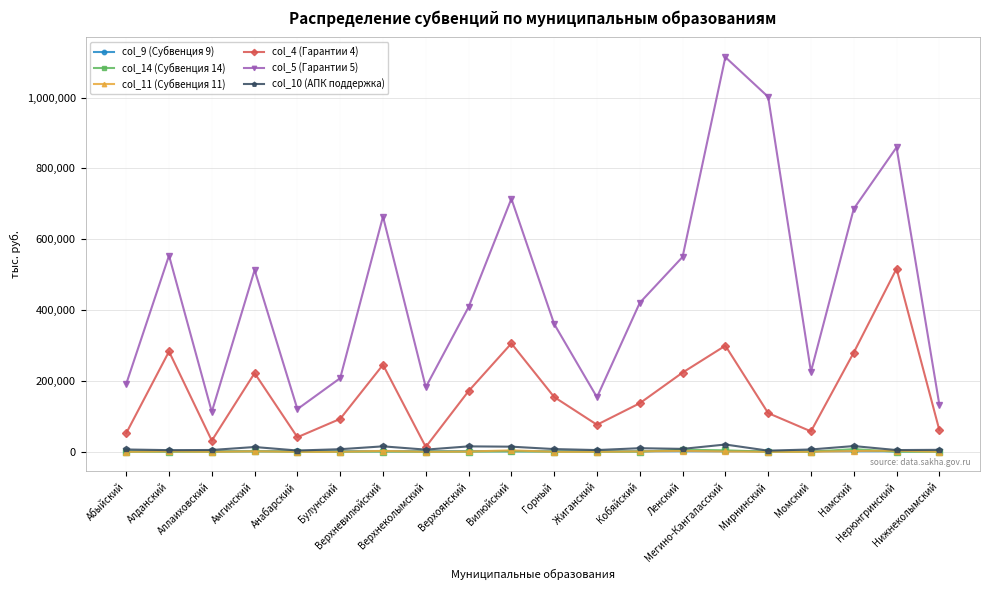

Which series has the widest spread of values?

col_5 (Гарантии 5)